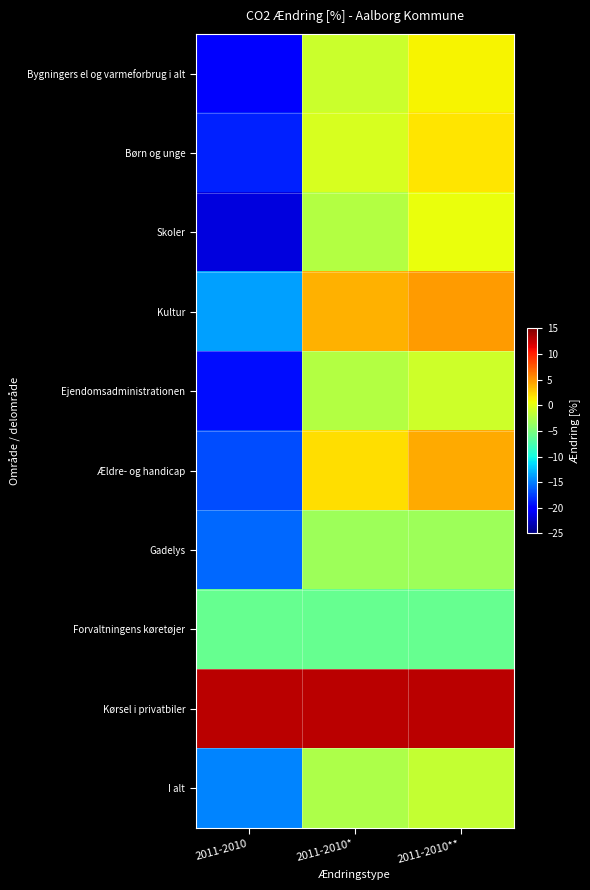

Reading right to left, extract all data points from this chart.

Bygningers el og varmeforbrug i alt: 2011-2010**=1.0	2011-2010*=-1.2	2011-2010=-19.9
Børn og unge: 2011-2010**=1.7	2011-2010*=-0.6	2011-2010=-18.6
Skoler: 2011-2010**=0.5	2011-2010*=-2.3	2011-2010=-21.6
Kultur: 2011-2010**=4.8	2011-2010*=3.8	2011-2010=-13.6
Ejendomsadministrationen: 2011-2010**=-1.0	2011-2010*=-2.2	2011-2010=-19.5
Ældre- og handicap: 2011-2010**=4.2	2011-2010*=2.0	2011-2010=-16.9
Gadelys: 2011-2010**=-3.3	2011-2010*=-3.3	2011-2010=-15.9
Forvaltningens køretøjer: 2011-2010**=-6.0	2011-2010*=-6.0	2011-2010=-6.0
Kørsel i privatbiler: 2011-2010**=13.0	2011-2010*=13.0	2011-2010=13.0
I alt: 2011-2010**=-1.5	2011-2010*=-2.6	2011-2010=-14.7